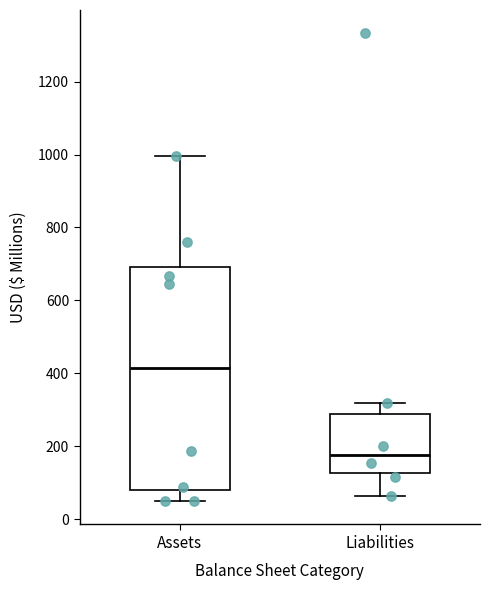

Which box is the tallest, from its lower edge to its upper edge?

Assets